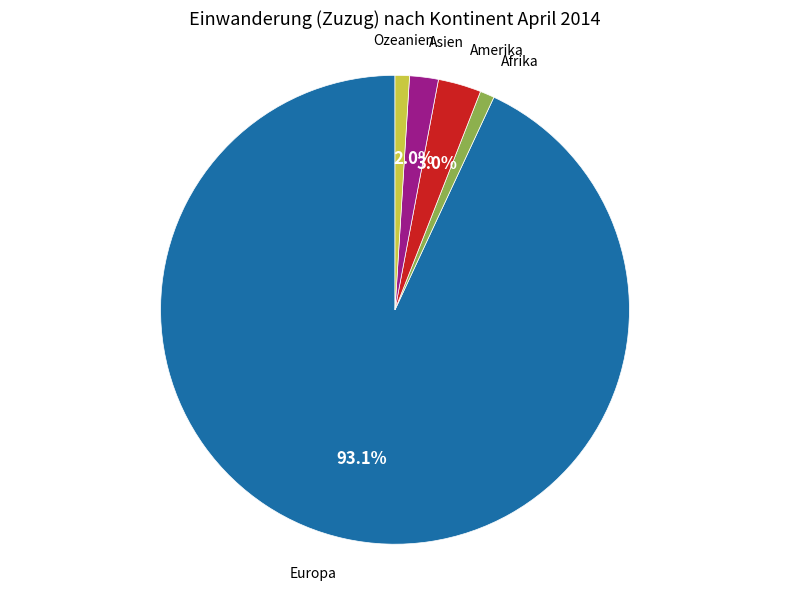

Is there any slice that represents more than half of the pie?

Yes